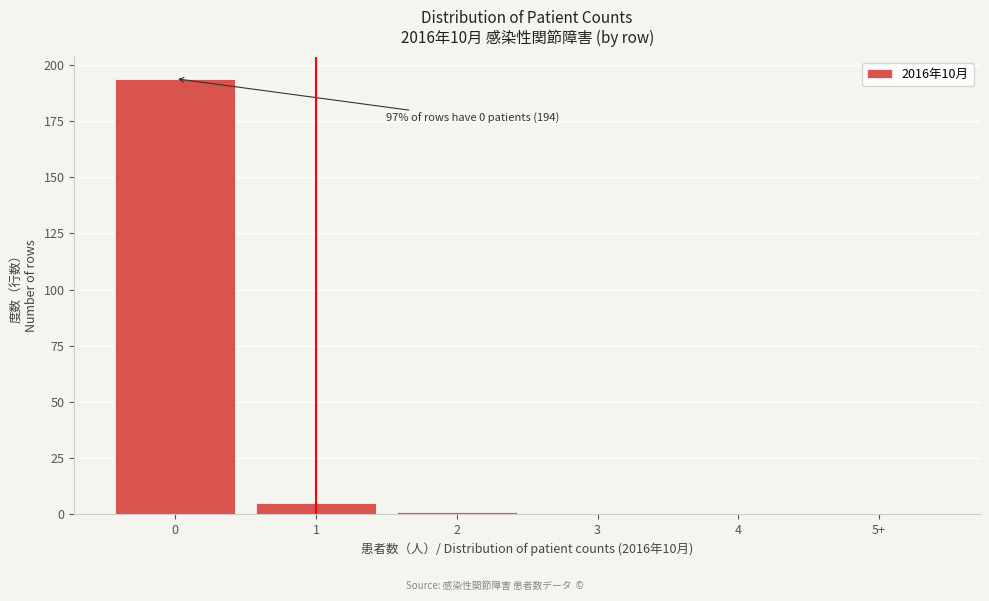

Reading left to right, list all the values displayed in this chart.

0=194	1=5	2=1	3=0	4=0	5+=0